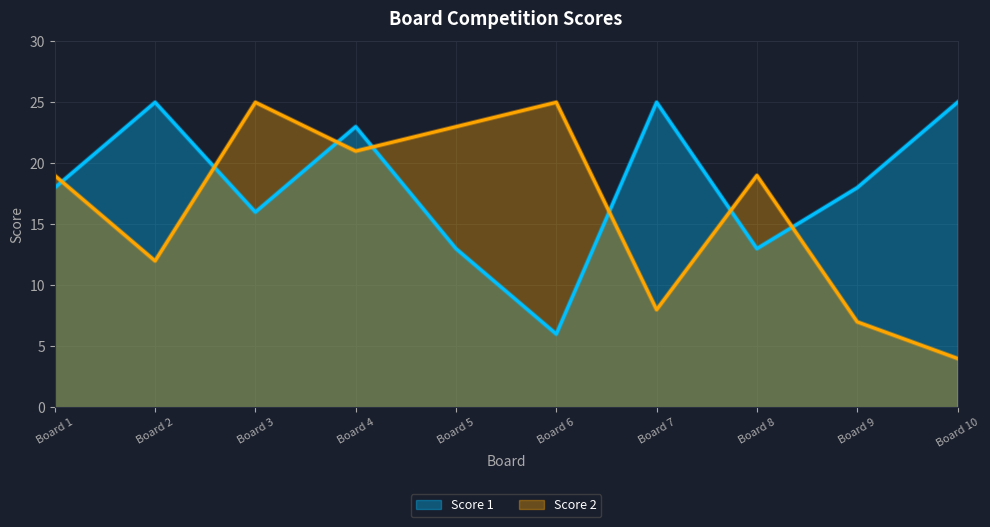

True or false: Score 2 has a value of 3 at Board 10.

False